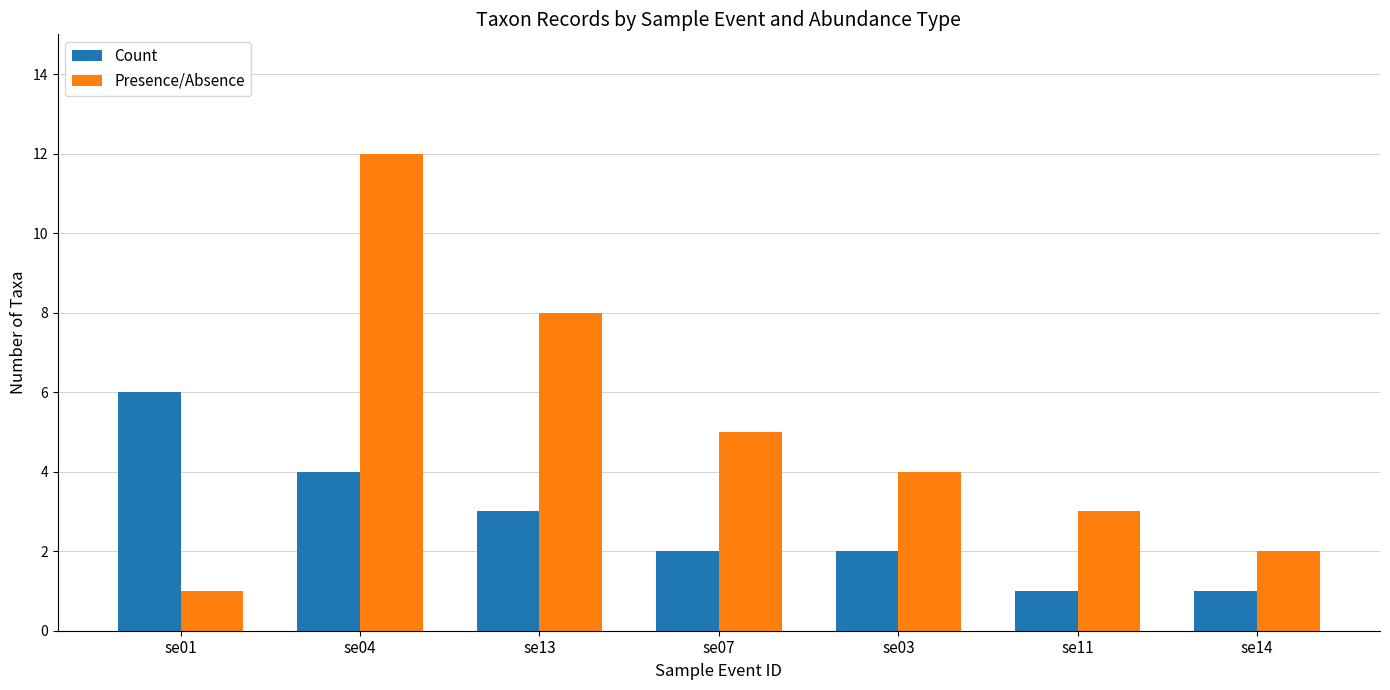

Reading left to right, list all the values displayed in this chart.

Count: 6	4	3	2	2	1	1
Presence/Absence: 1	12	8	5	4	3	2